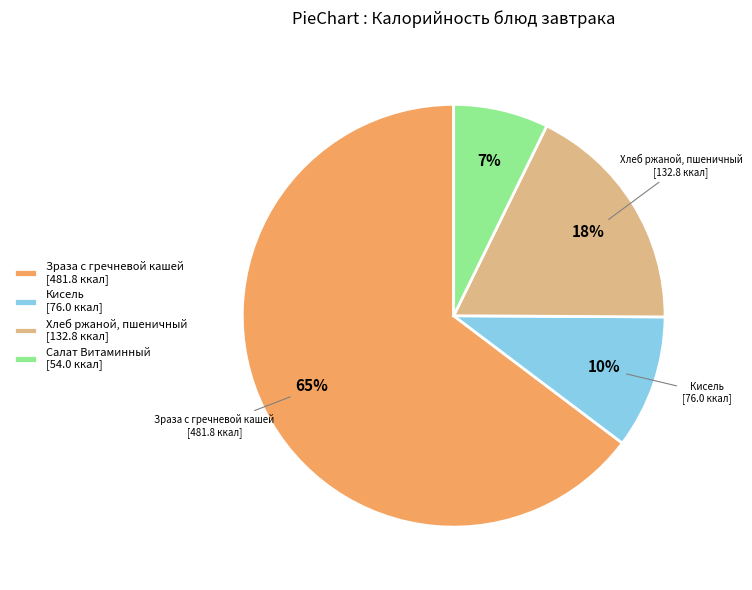

To the nearest percent, what is the average slice percentage?

25%